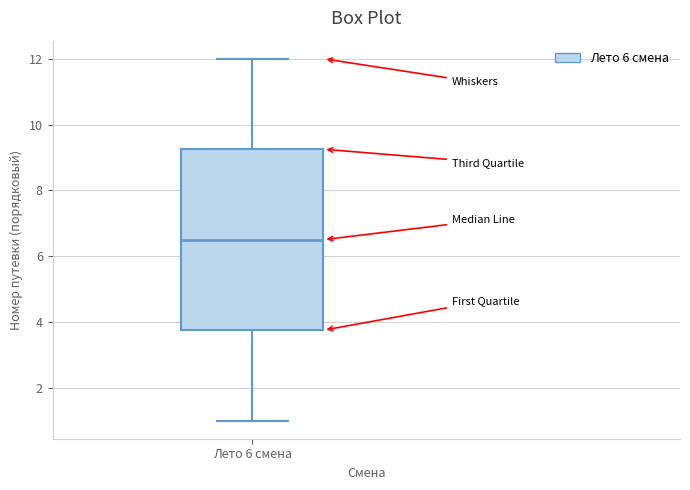

Read this box plot against the y-axis: the position of the median line, the range covered by the box, and the ends of both whiskers. The values are not printed on the chart, so give them approximately, as read against the axis.

median 6.6, box 3.8 to 9.2, whiskers 1.0 to 12.0